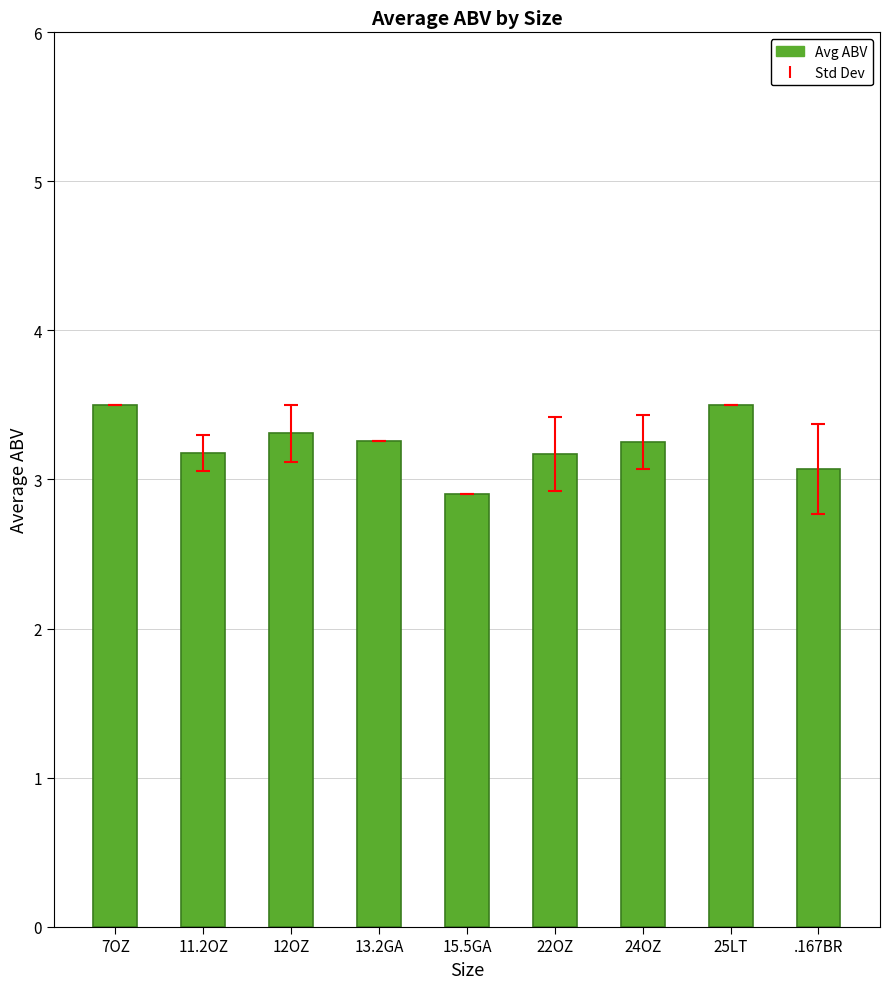

What position from the left is 12OZ?

3